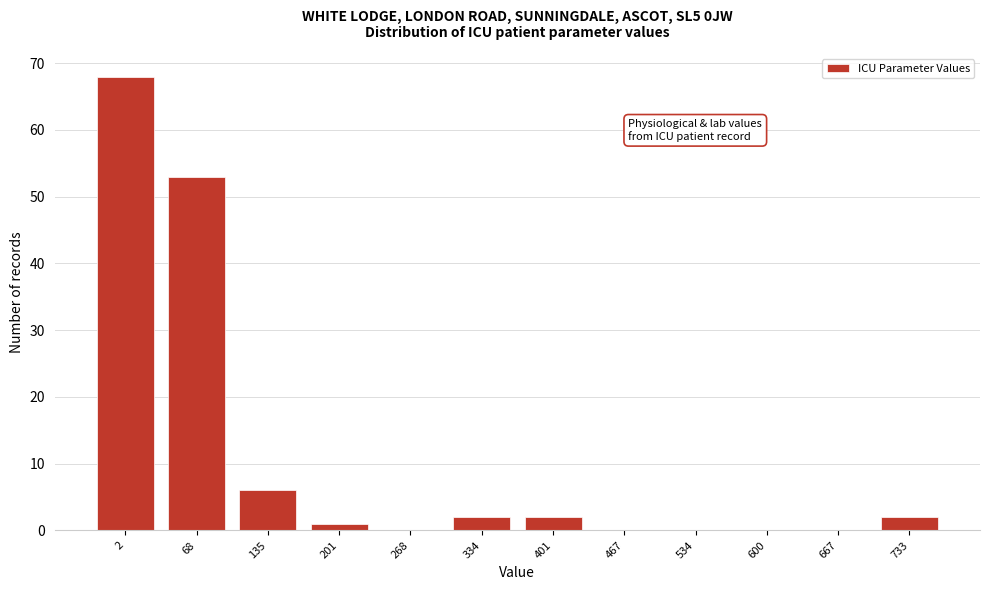

Reading left to right, transcribe all the data shown in this chart.

2=68	68=53	135=6	201=1	268=0	334=2	401=2	467=0	534=0	600=0	667=0	733=2